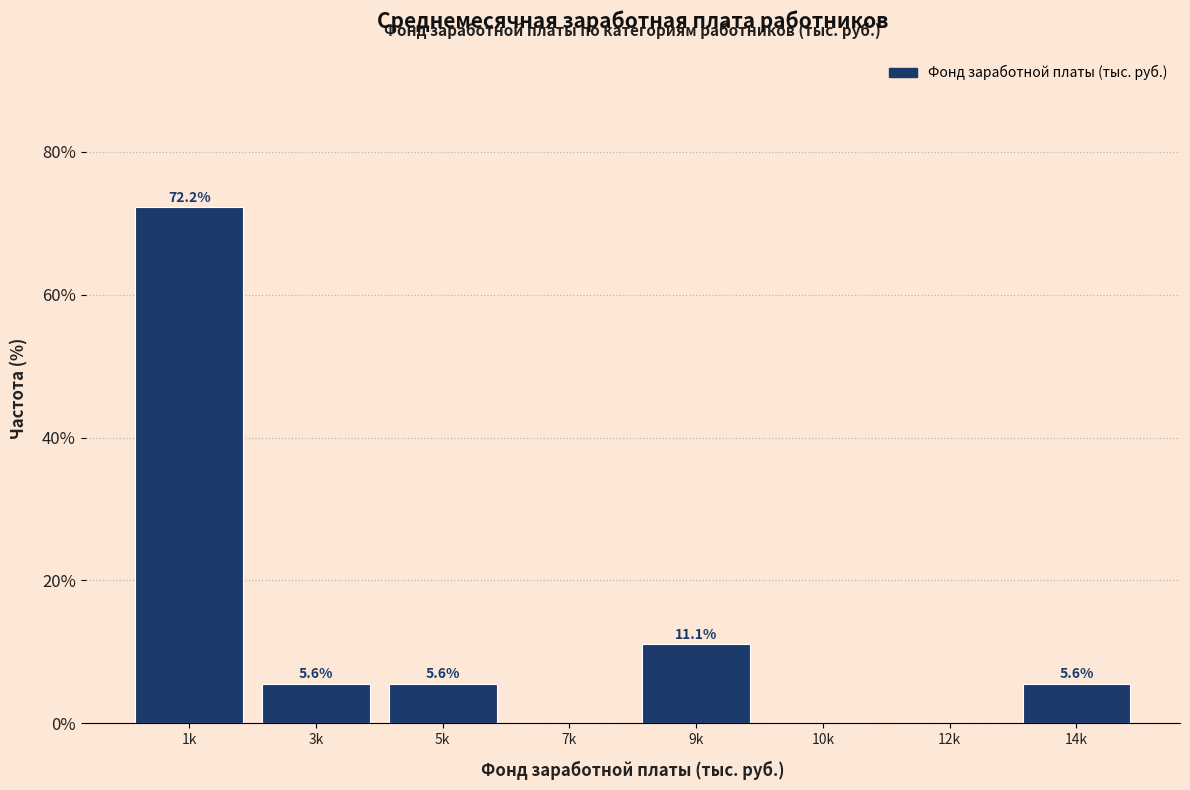

Reading right to left, list all the values displayed in this chart.

14k=5.6	12k=0.0	10k=0.0	9k=11.1	7k=0.0	5k=5.6	3k=5.6	1k=72.2